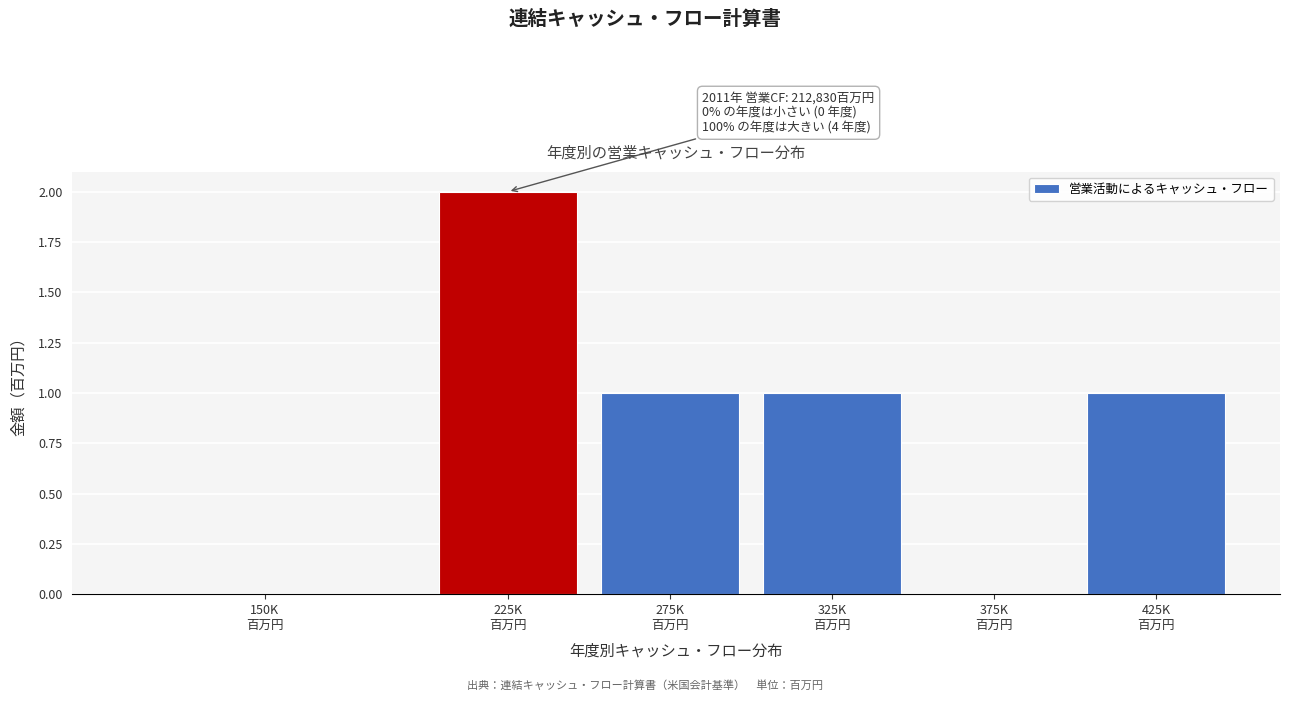

How many categories are shown in the chart?

6